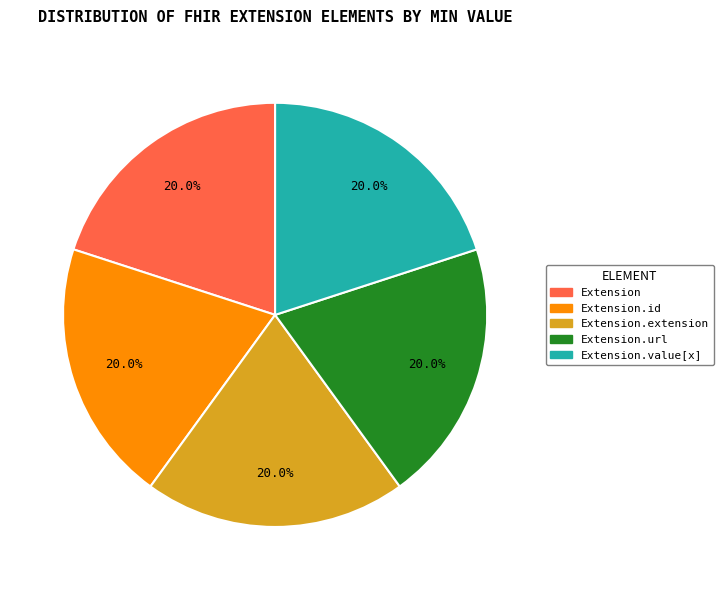

How many segments does this pie chart have?

5